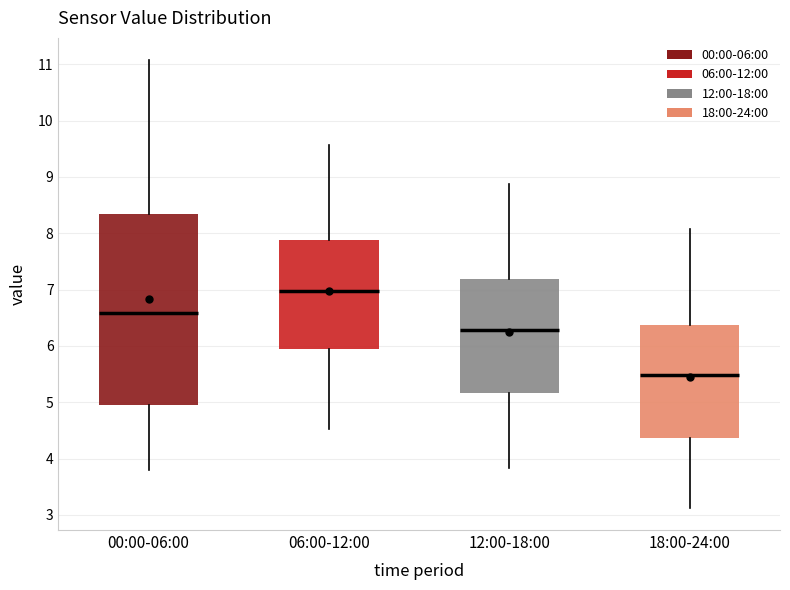

Where is the upper edge of the box for 00:00-06:00 on the y-axis? The values are not printed on the chart, so give them approximately, as read against the axis.

8.3